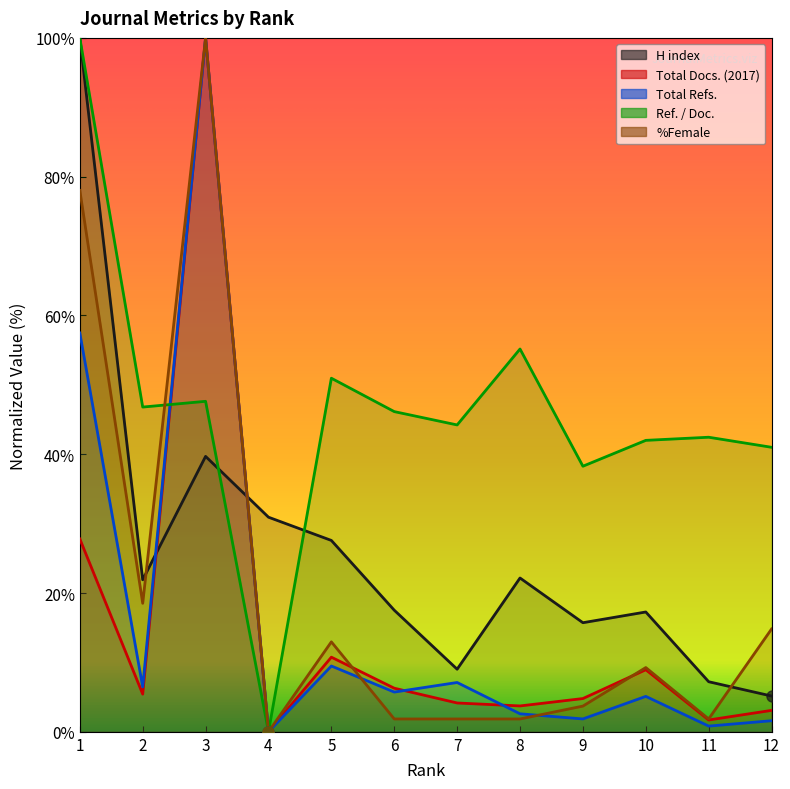

What is the difference between the highest and lowest values at 3?

60.3